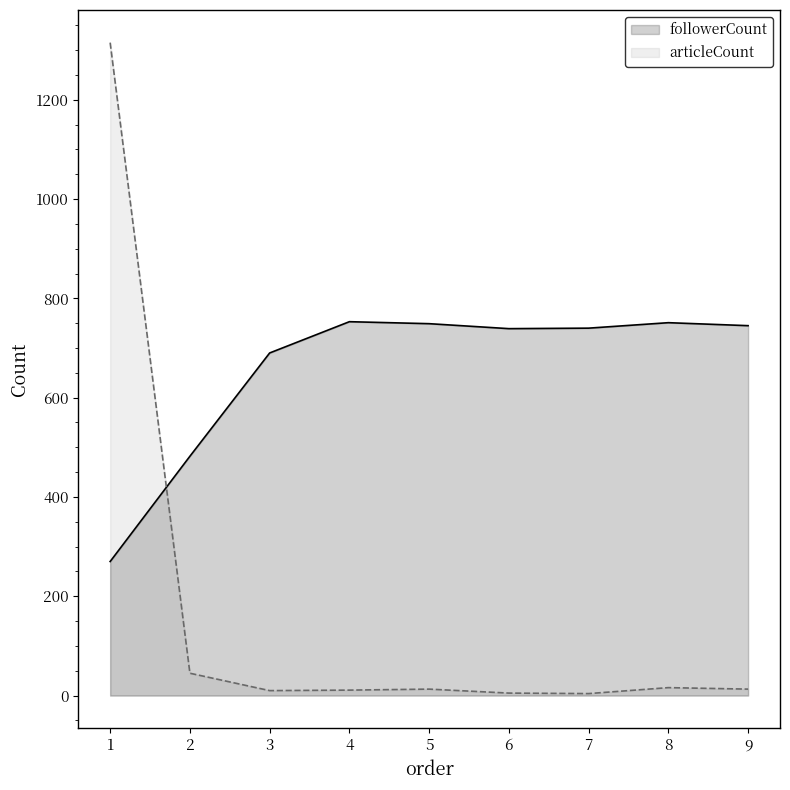

What is the value of the followerCount point at the 6th from the left?

739